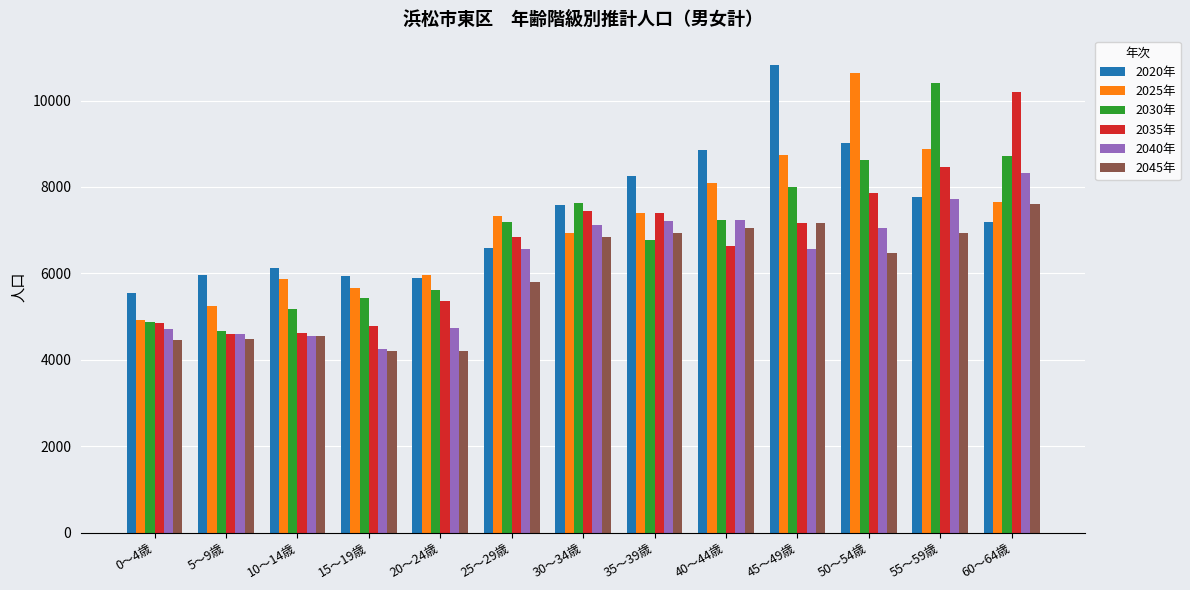

The value of 2035年 at 50～54歳 is 3402. True or false?

False